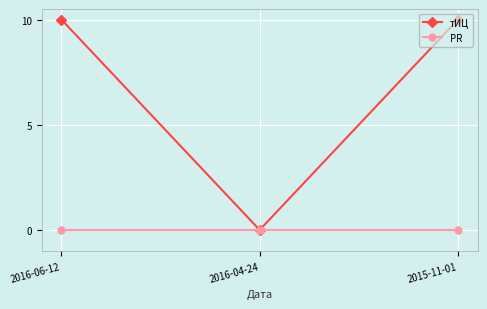

What position from the left is 2016-04-24?

2